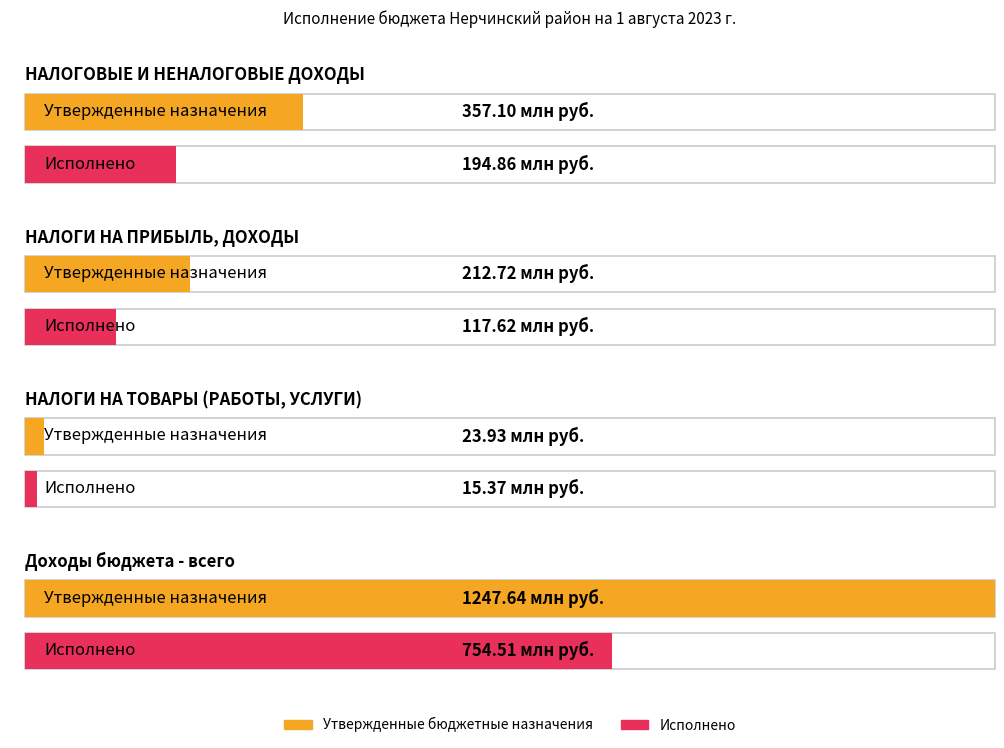

Does the chart contain any negative values?

No